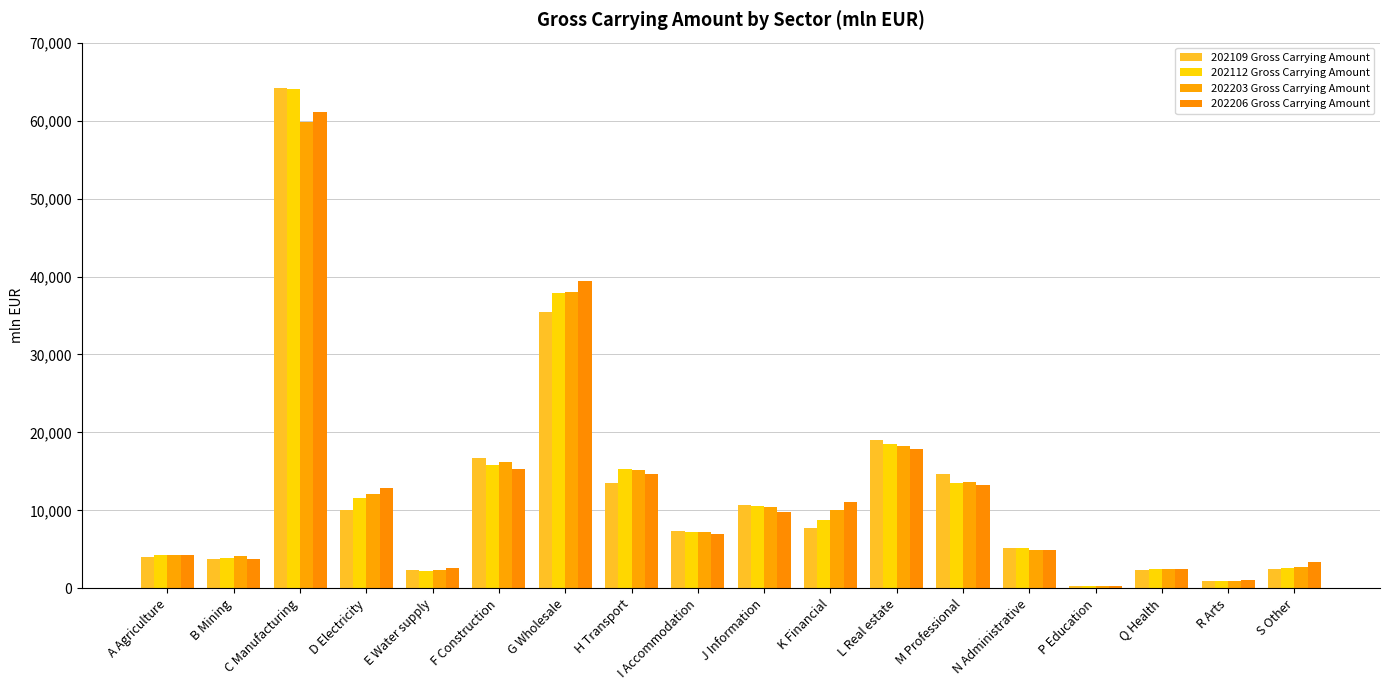

True or false: 202112 Gross Carrying Amount has a value of 921.9 at R Arts.

True